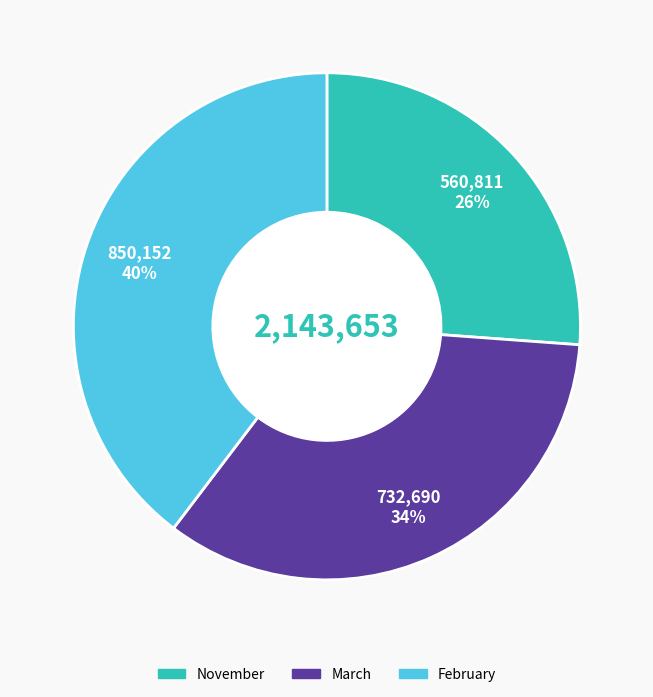

What is the largest slice in the pie chart?

February